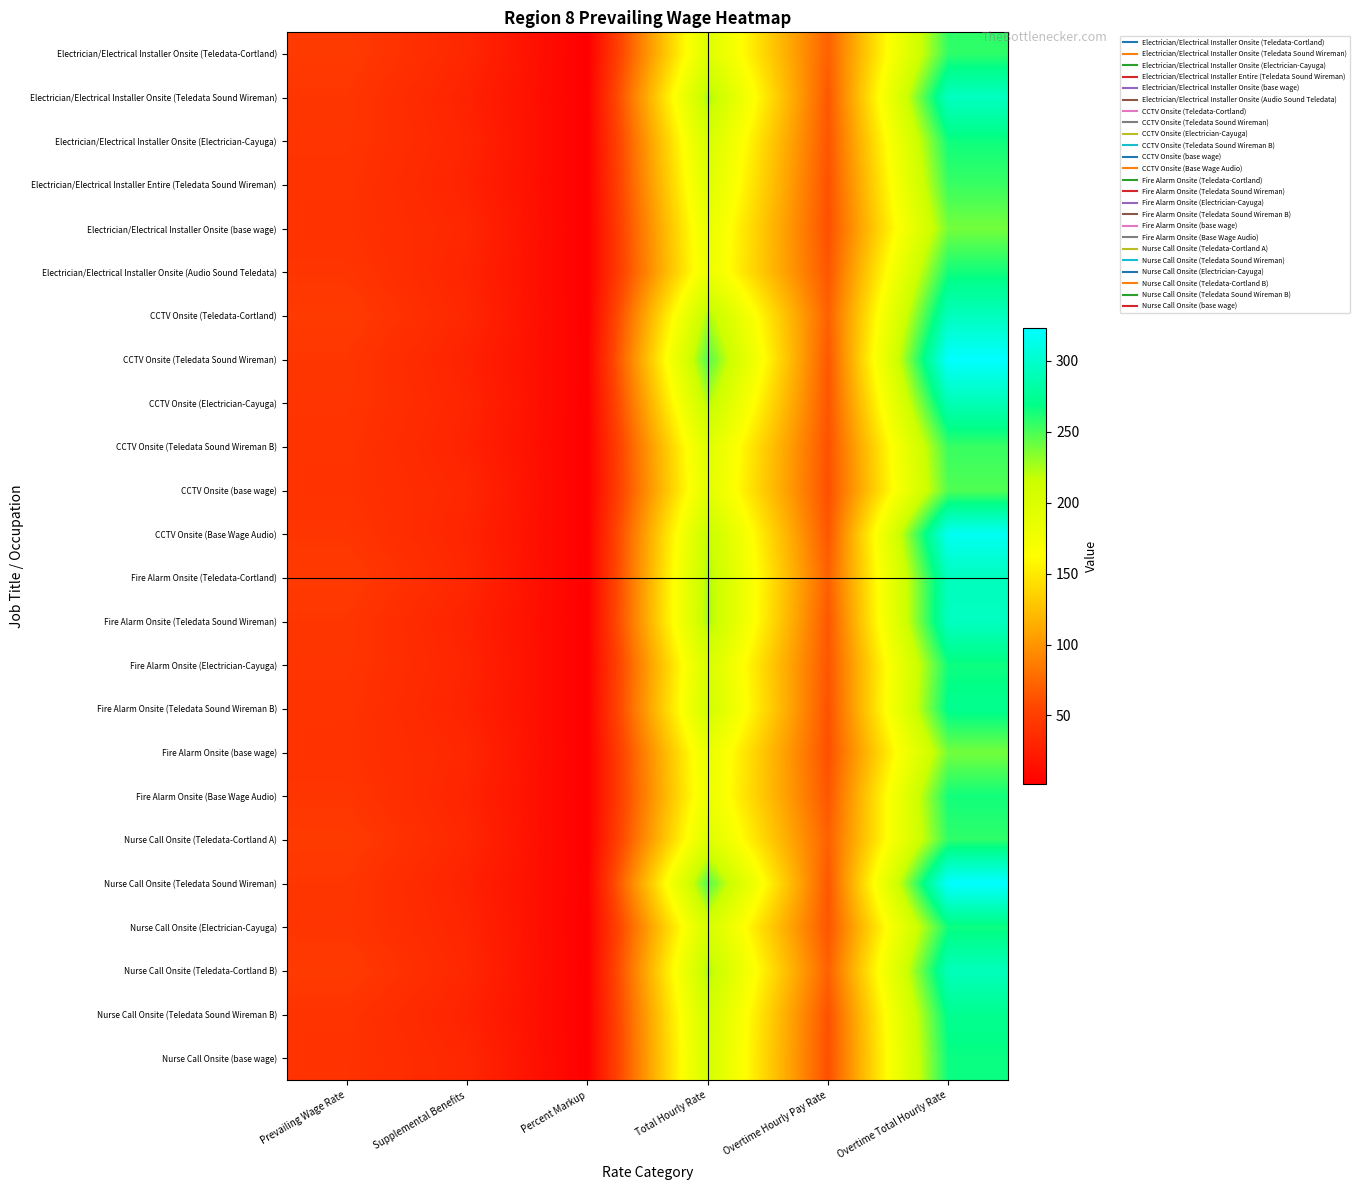

Reading right to left, transcribe all the data shown in this chart.

Electrician/Electrical Installer Onsite (Teledata-Cortland): Overtime Total Hourly Rate=257.0	Overtime Hourly Pay Rate=70.5	Total Hourly Rate=197.3	Percent Markup=1.5	Supplemental Benefits=31.9	Prevailing Wage Rate=47.0
Electrician/Electrical Installer Onsite (Teledata Sound Wireman): Overtime Total Hourly Rate=294.8	Overtime Hourly Pay Rate=65.2	Total Hourly Rate=226.2	Percent Markup=2.1	Supplemental Benefits=28.3	Prevailing Wage Rate=43.5
Electrician/Electrical Installer Onsite (Electrician-Cayuga): Overtime Total Hourly Rate=265.6	Overtime Hourly Pay Rate=64.1	Total Hourly Rate=204.9	Percent Markup=1.8	Supplemental Benefits=30.4	Prevailing Wage Rate=42.8
Electrician/Electrical Installer Entire (Teledata Sound Wireman): Overtime Total Hourly Rate=254.5	Overtime Hourly Pay Rate=62.0	Total Hourly Rate=196.6	Percent Markup=1.8	Supplemental Benefits=28.9	Prevailing Wage Rate=41.3
Electrician/Electrical Installer Onsite (base wage): Overtime Total Hourly Rate=238.8	Overtime Hourly Pay Rate=61.0	Total Hourly Rate=185.3	Percent Markup=1.6	Supplemental Benefits=32.0	Prevailing Wage Rate=40.7
Electrician/Electrical Installer Onsite (Audio Sound Teledata): Overtime Total Hourly Rate=264.6	Overtime Hourly Pay Rate=64.6	Total Hourly Rate=182.4	Percent Markup=1.5	Supplemental Benefits=29.9	Prevailing Wage Rate=43.1
CCTV Onsite (Teledata-Cortland): Overtime Total Hourly Rate=292.9	Overtime Hourly Pay Rate=70.5	Total Hourly Rate=224.9	Percent Markup=1.9	Supplemental Benefits=31.9	Prevailing Wage Rate=47.0
CCTV Onsite (Teledata Sound Wireman): Overtime Total Hourly Rate=322.8	Overtime Hourly Pay Rate=65.2	Total Hourly Rate=247.8	Percent Markup=2.5	Supplemental Benefits=28.3	Prevailing Wage Rate=43.5
CCTV Onsite (Electrician-Cayuga): Overtime Total Hourly Rate=289.3	Overtime Hourly Pay Rate=64.1	Total Hourly Rate=223.2	Percent Markup=2.0	Supplemental Benefits=30.4	Prevailing Wage Rate=42.8
CCTV Onsite (Teledata Sound Wireman B): Overtime Total Hourly Rate=254.5	Overtime Hourly Pay Rate=62.0	Total Hourly Rate=196.6	Percent Markup=1.8	Supplemental Benefits=28.9	Prevailing Wage Rate=41.3
CCTV Onsite (base wage): Overtime Total Hourly Rate=248.1	Overtime Hourly Pay Rate=61.0	Total Hourly Rate=192.6	Percent Markup=1.6	Supplemental Benefits=32.0	Prevailing Wage Rate=40.7
CCTV Onsite (Base Wage Audio): Overtime Total Hourly Rate=317.5	Overtime Hourly Pay Rate=64.6	Total Hourly Rate=218.9	Percent Markup=2.0	Supplemental Benefits=29.9	Prevailing Wage Rate=43.1
Fire Alarm Onsite (Teledata-Cortland): Overtime Total Hourly Rate=292.9	Overtime Hourly Pay Rate=70.5	Total Hourly Rate=224.9	Percent Markup=1.9	Supplemental Benefits=31.9	Prevailing Wage Rate=47.0
Fire Alarm Onsite (Teledata Sound Wireman): Overtime Total Hourly Rate=294.8	Overtime Hourly Pay Rate=65.2	Total Hourly Rate=226.2	Percent Markup=2.1	Supplemental Benefits=28.3	Prevailing Wage Rate=43.5
Fire Alarm Onsite (Electrician-Cayuga): Overtime Total Hourly Rate=265.6	Overtime Hourly Pay Rate=64.1	Total Hourly Rate=203.9	Percent Markup=1.8	Supplemental Benefits=30.1	Prevailing Wage Rate=42.8
Fire Alarm Onsite (Teledata Sound Wireman B): Overtime Total Hourly Rate=272.6	Overtime Hourly Pay Rate=62.0	Total Hourly Rate=210.7	Percent Markup=2.0	Supplemental Benefits=28.9	Prevailing Wage Rate=41.3
Fire Alarm Onsite (base wage): Overtime Total Hourly Rate=238.8	Overtime Hourly Pay Rate=61.0	Total Hourly Rate=185.3	Percent Markup=1.6	Supplemental Benefits=32.0	Prevailing Wage Rate=40.7
Fire Alarm Onsite (Base Wage Audio): Overtime Total Hourly Rate=264.6	Overtime Hourly Pay Rate=64.6	Total Hourly Rate=182.4	Percent Markup=1.5	Supplemental Benefits=29.9	Prevailing Wage Rate=43.1
Nurse Call Onsite (Teledata-Cortland A): Overtime Total Hourly Rate=257.0	Overtime Hourly Pay Rate=70.5	Total Hourly Rate=197.3	Percent Markup=1.5	Supplemental Benefits=31.9	Prevailing Wage Rate=47.0
Nurse Call Onsite (Teledata Sound Wireman): Overtime Total Hourly Rate=322.8	Overtime Hourly Pay Rate=65.2	Total Hourly Rate=247.8	Percent Markup=2.5	Supplemental Benefits=28.3	Prevailing Wage Rate=43.5
Nurse Call Onsite (Electrician-Cayuga): Overtime Total Hourly Rate=265.6	Overtime Hourly Pay Rate=64.1	Total Hourly Rate=204.9	Percent Markup=1.8	Supplemental Benefits=30.4	Prevailing Wage Rate=42.8
Nurse Call Onsite (Teledata-Cortland B): Overtime Total Hourly Rate=291.9	Overtime Hourly Pay Rate=70.5	Total Hourly Rate=224.9	Percent Markup=1.9	Supplemental Benefits=31.9	Prevailing Wage Rate=47.0
Nurse Call Onsite (Teledata Sound Wireman B): Overtime Total Hourly Rate=272.6	Overtime Hourly Pay Rate=62.0	Total Hourly Rate=210.7	Percent Markup=2.0	Supplemental Benefits=28.9	Prevailing Wage Rate=41.3
Nurse Call Onsite (base wage): Overtime Total Hourly Rate=266.8	Overtime Hourly Pay Rate=61.0	Total Hourly Rate=207.1	Percent Markup=1.9	Supplemental Benefits=32.0	Prevailing Wage Rate=40.7